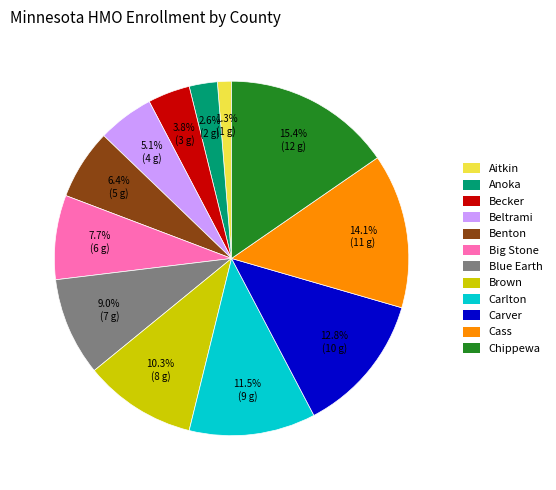

True or false: Blue Earth accounts for 2% of the total.

False